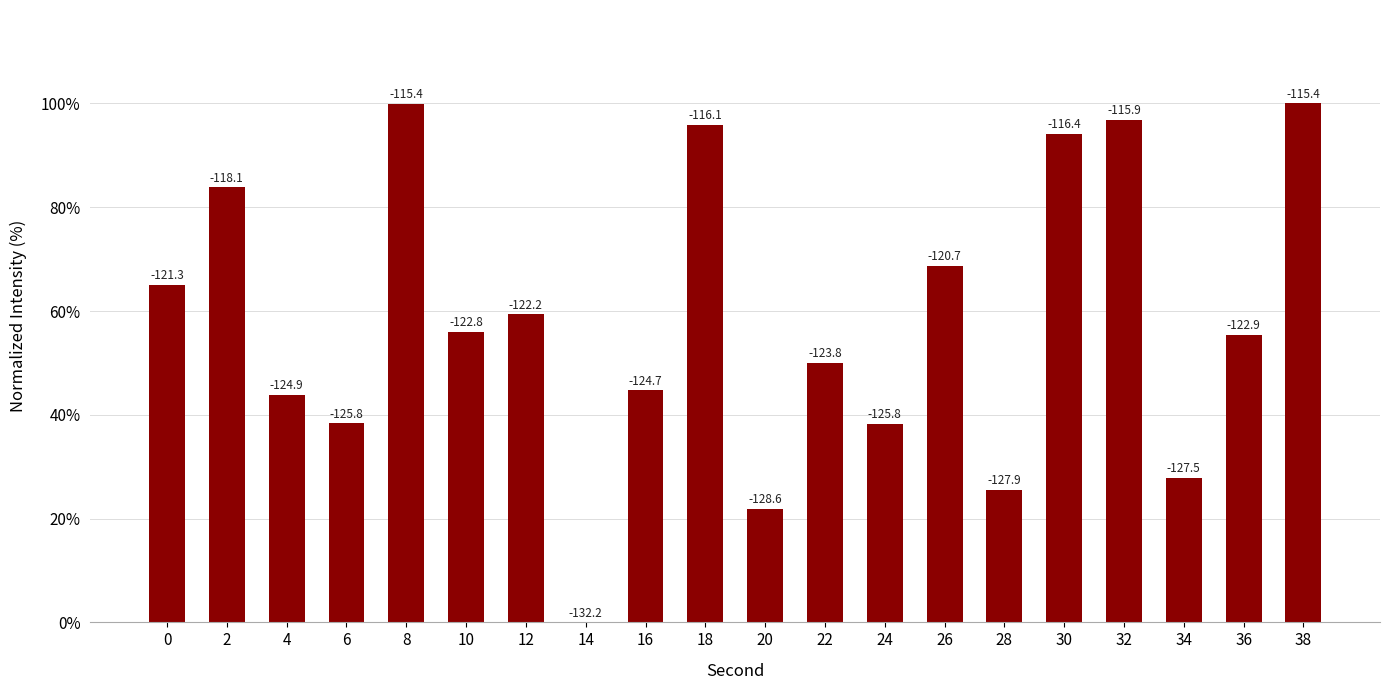

How many values are below 56?

10